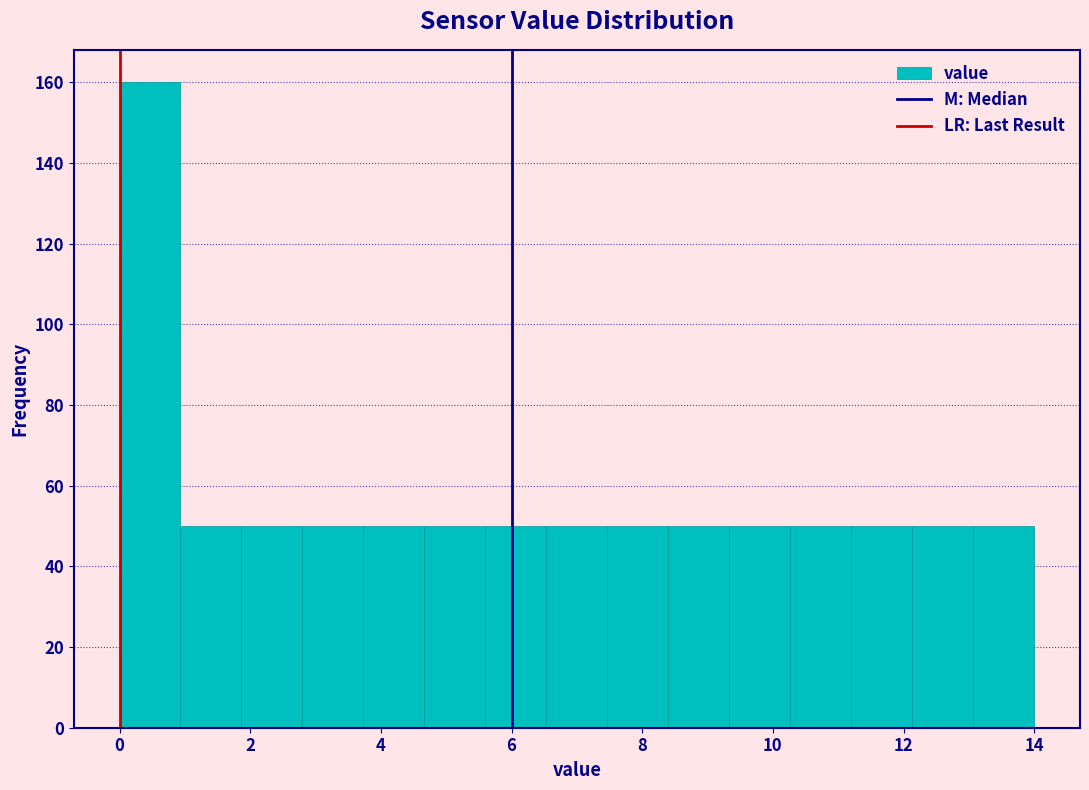

How tall is the bar that spans 12.2 to 13.0 on the x-axis? Neither the bar edges nor the heights are printed on the chart, so give them approximately, as read against the axes.

50